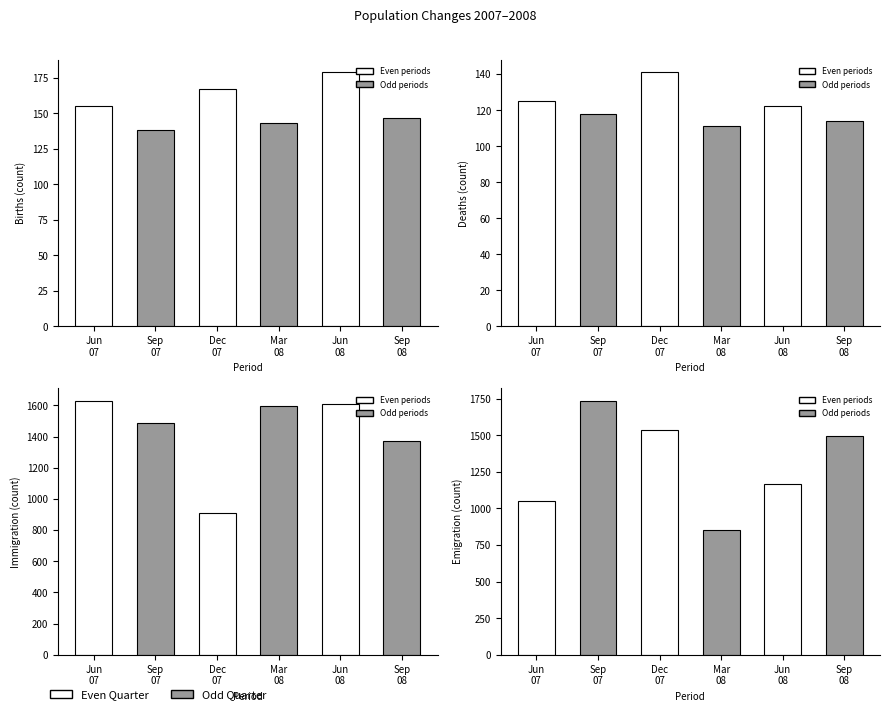

What value does the Emigration series have at Count_30.09.08, to the nearest 10?

1500